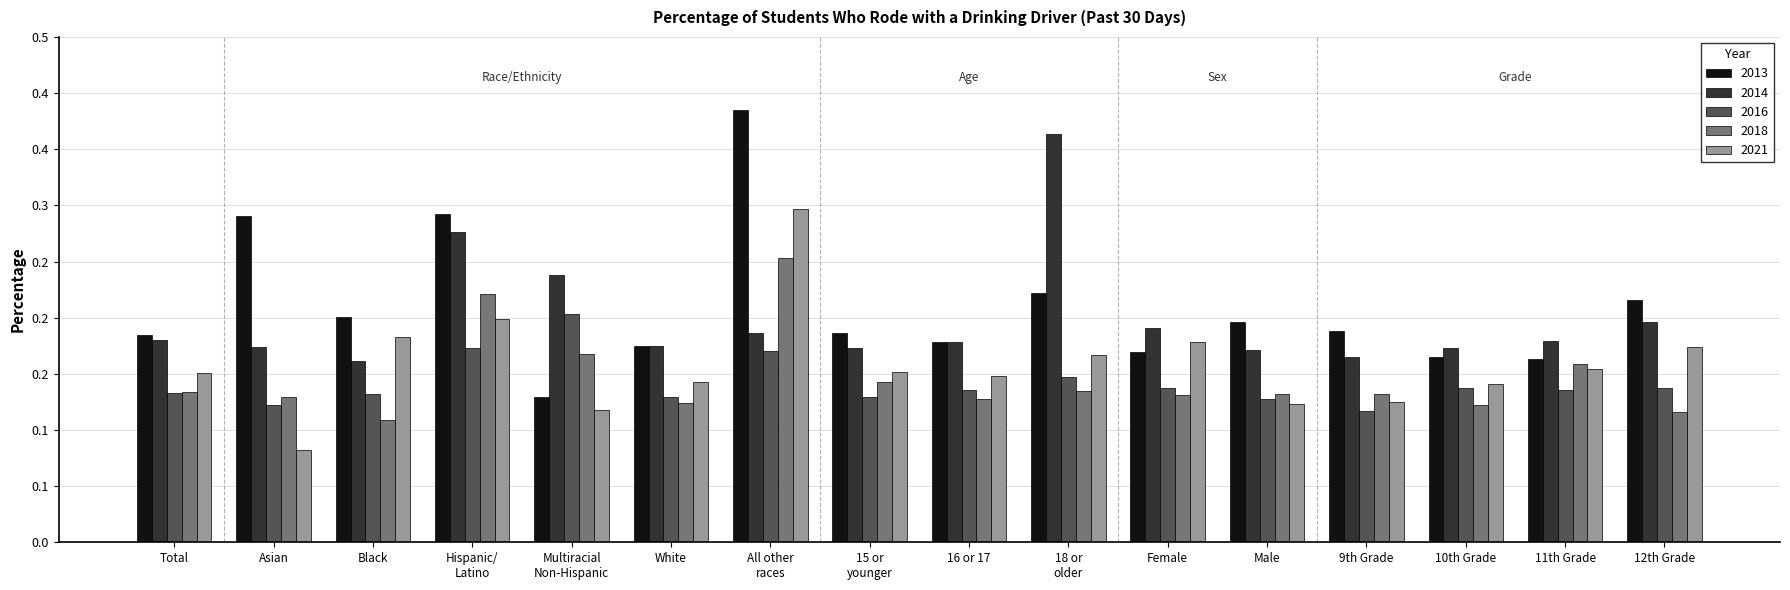

Which category has the lowest value in the 2018 series?

Black